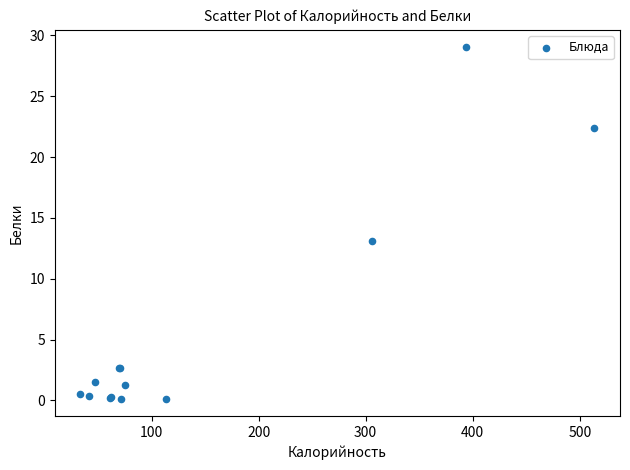

What Y value in the scatter plot is closest to 14?

13.1